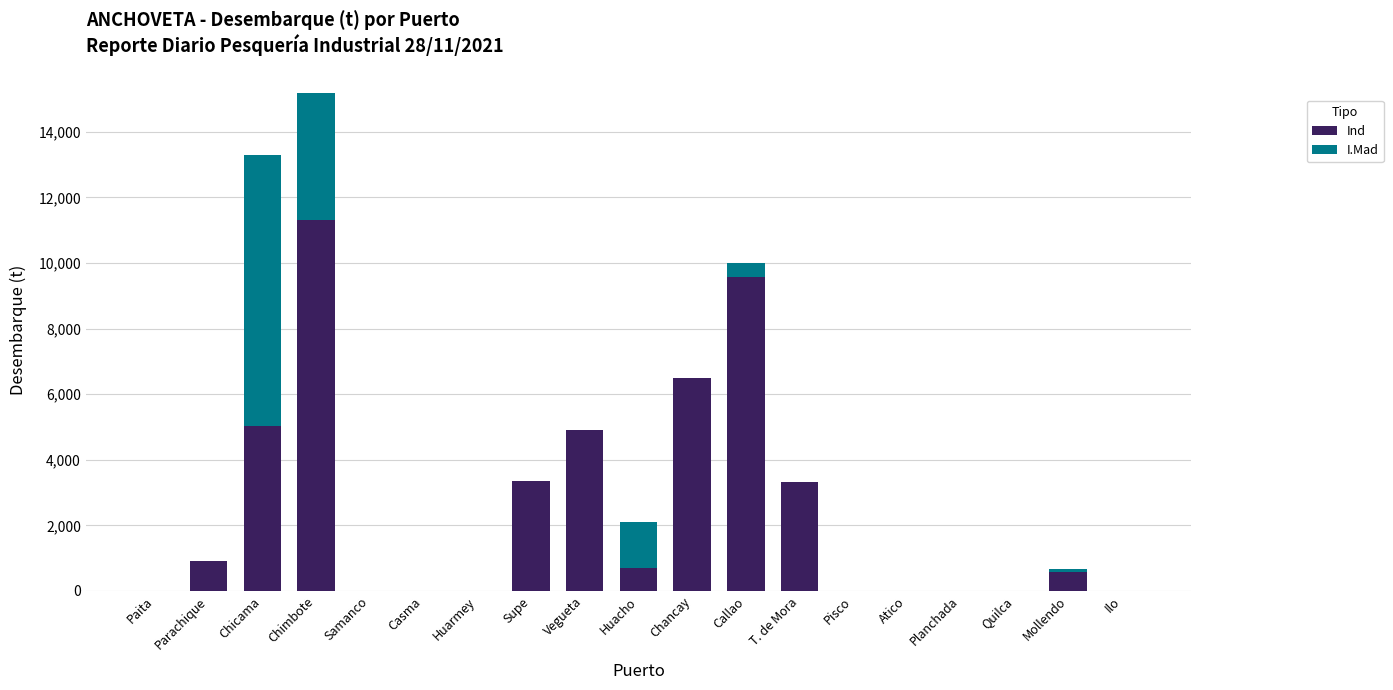

Which category has the highest value in the Ind series?

Chimbote